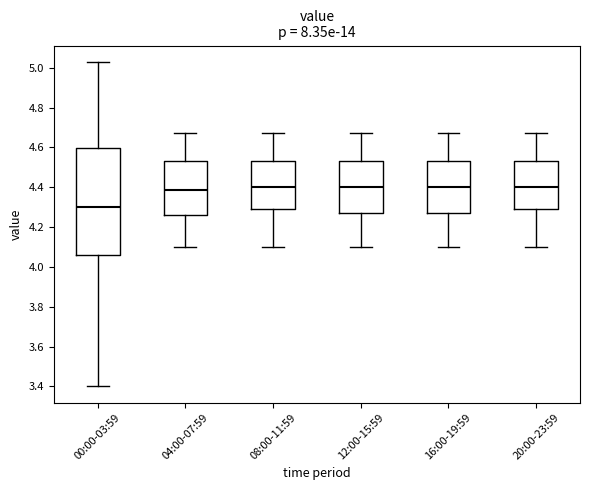

Reading left to right, transcribe this box plot: for each box, give where its median line is, the range the box spans, and where its two whiskers end, as read against the y-axis. The values are not printed on the chart, so give them approximately, as read against the axis.

00:00-03:59: median 4.30, box 4.06 to 4.60, whiskers 3.40 to 5.04
04:00-07:59: median 4.38, box 4.26 to 4.54, whiskers 4.10 to 4.68
08:00-11:59: median 4.40, box 4.30 to 4.54, whiskers 4.10 to 4.68
12:00-15:59: median 4.40, box 4.28 to 4.54, whiskers 4.10 to 4.68
16:00-19:59: median 4.40, box 4.28 to 4.54, whiskers 4.10 to 4.68
20:00-23:59: median 4.40, box 4.30 to 4.54, whiskers 4.10 to 4.68